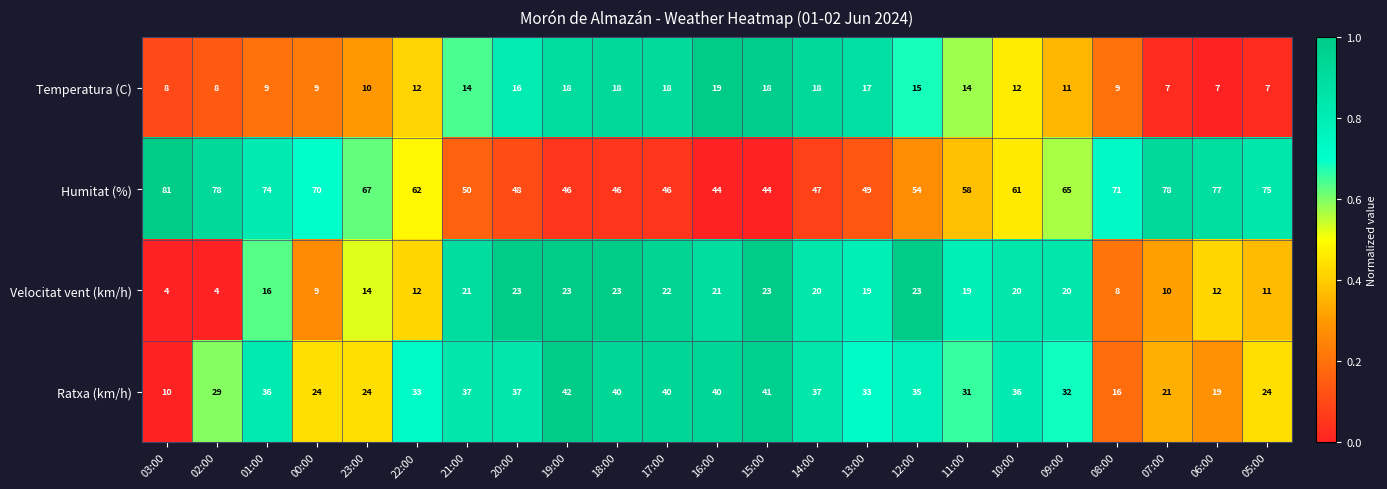

What is the difference between the Humitat (%) values at 11:00 and 20:00?

10